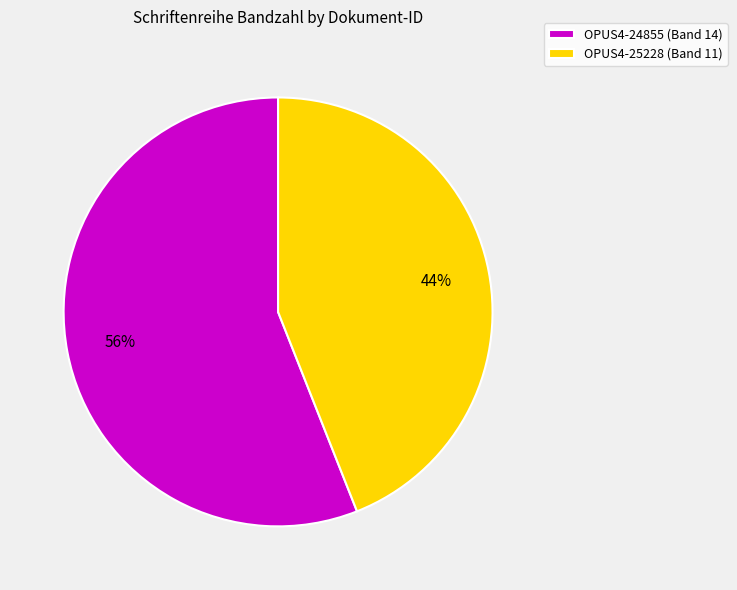

Between OPUS4-24855 (Band 14) and OPUS4-25228 (Band 11), which is larger?

OPUS4-24855 (Band 14)